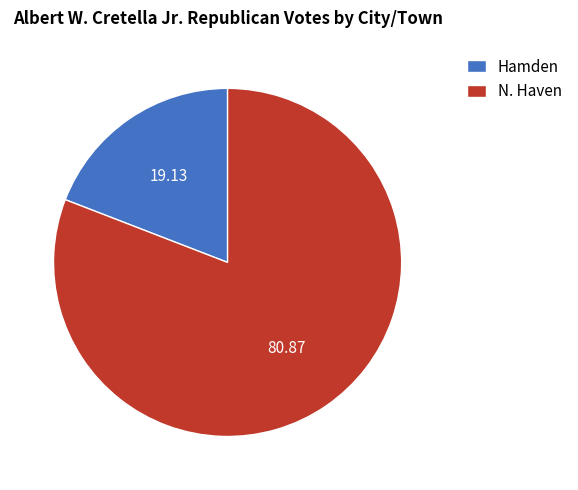

Do N. Haven and Hamden together represent more than half of the pie?

Yes